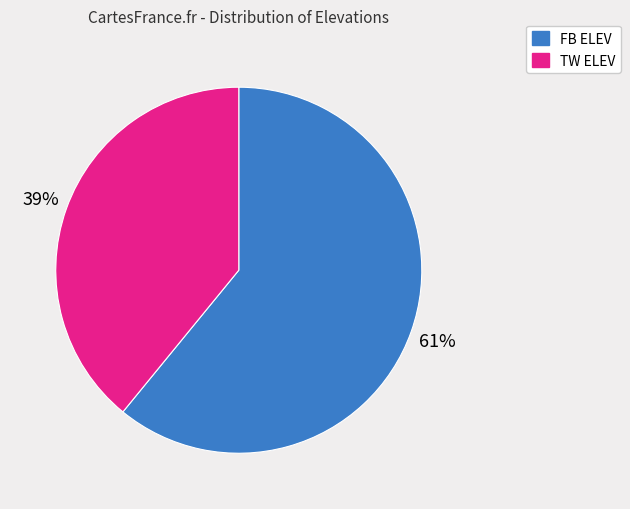

To the nearest percent, what portion does TW ELEV represent?

39%